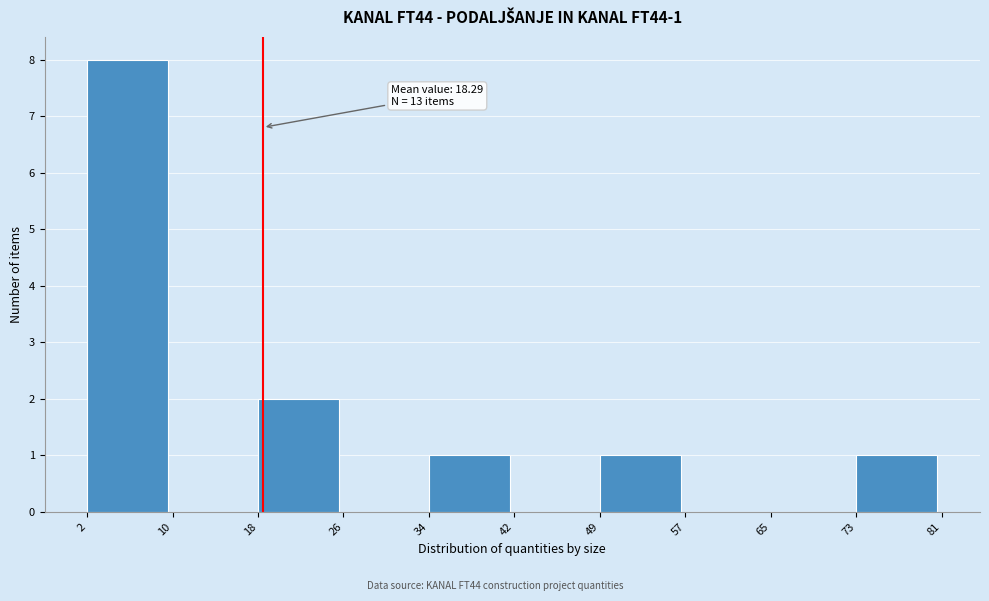

Over which range of the x-axis is the bar tallest?

2 to 10